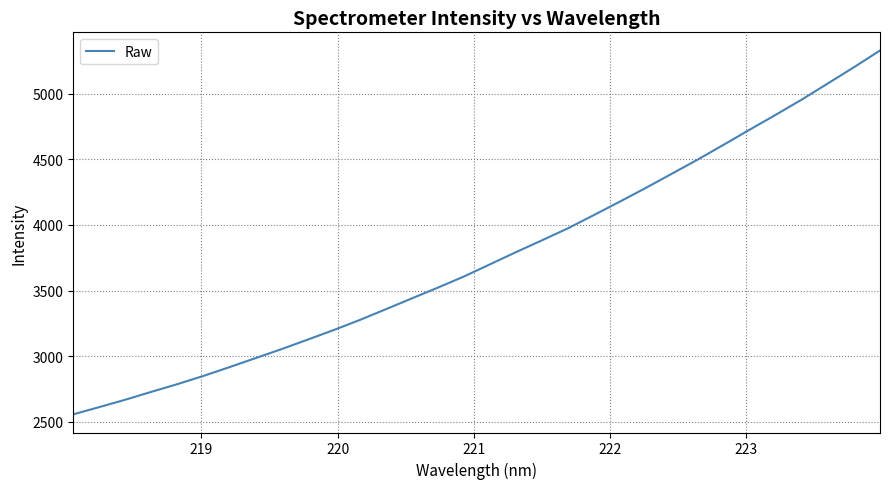

What is the difference between the maximum and minimum values?

2769.8